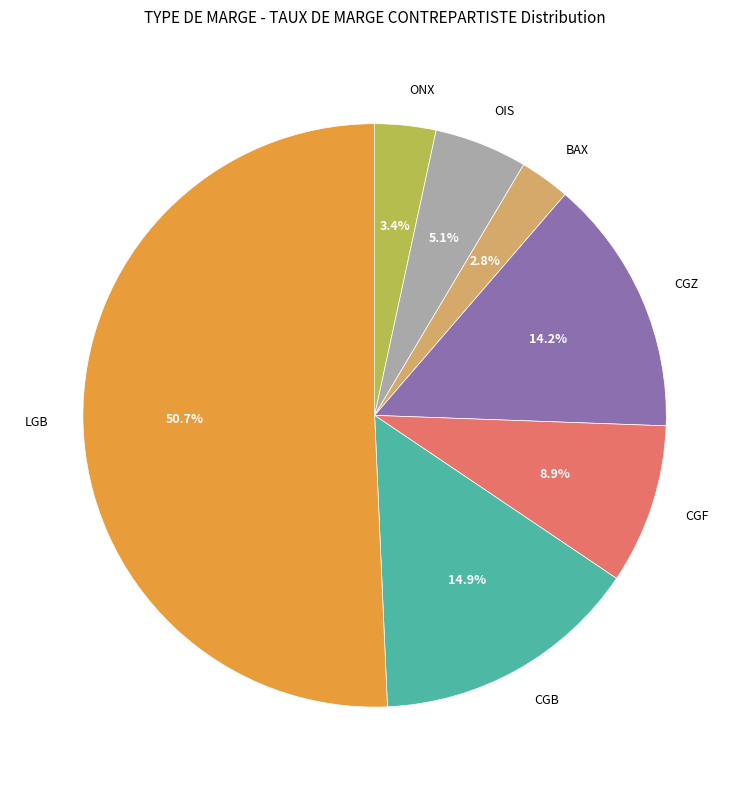

Which slice is the smallest?

BAX